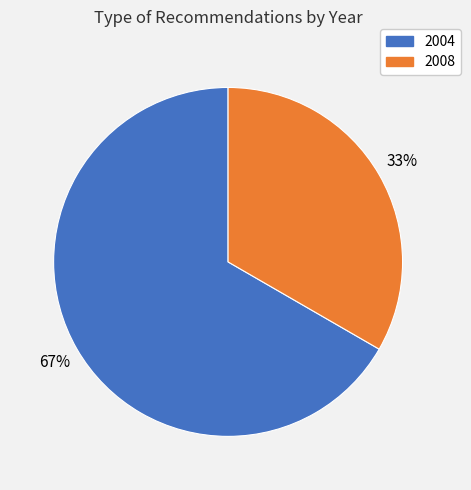

To the nearest percent, what is the average slice percentage?

50%